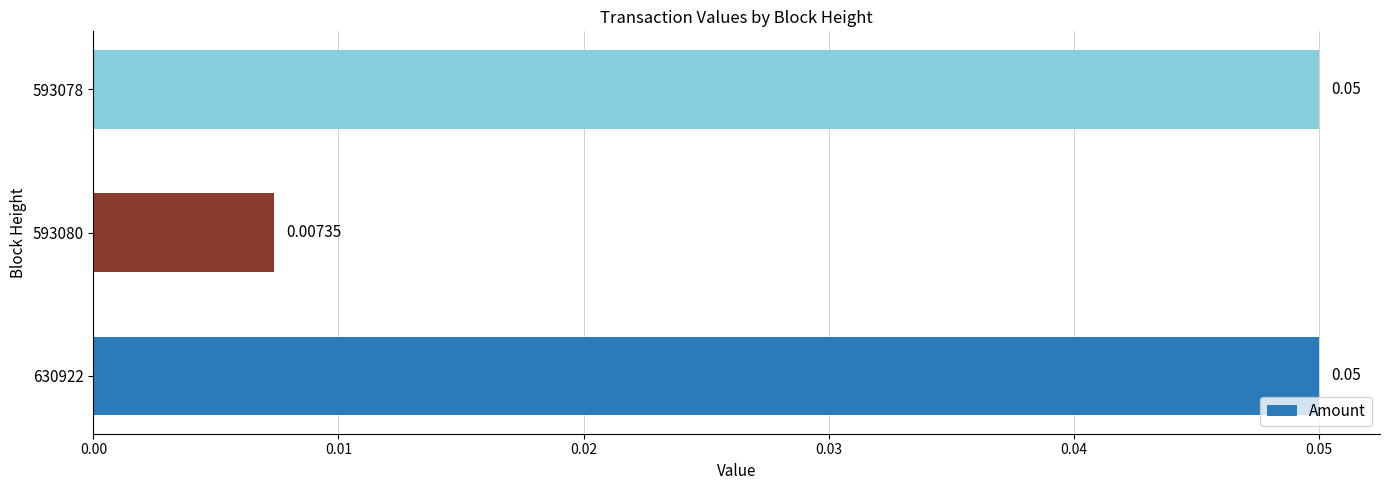

Where is the data nearest to the value 0?

593080